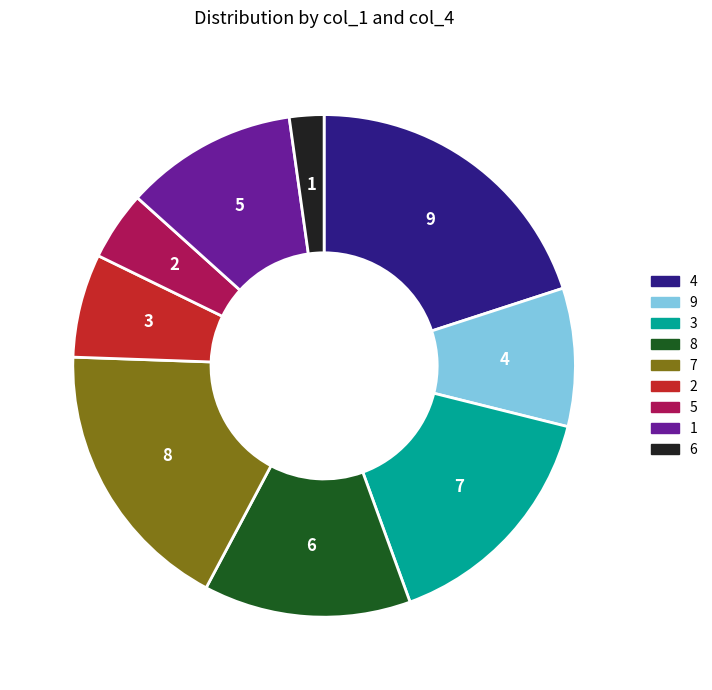

Rank the categories by value from lowest to highest.

6, 5, 2, 9, 1, 8, 3, 7, 4